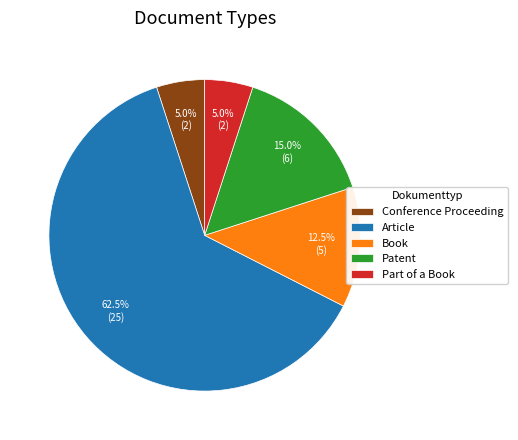

Combined, what portion of the pie is Part of a Book and Patent?

20.0%